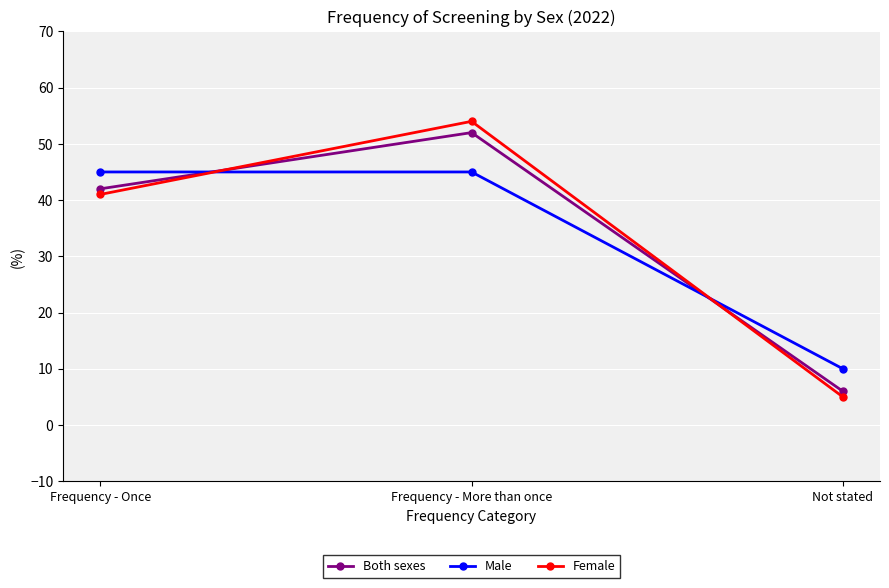

What is the spread (max minus min) of values at Frequency - Once?

4